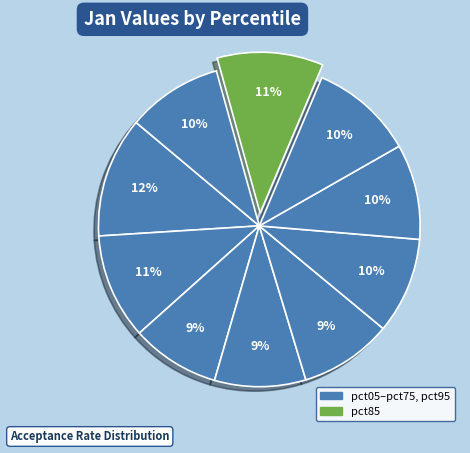

Count the number of slices in the pie.

10